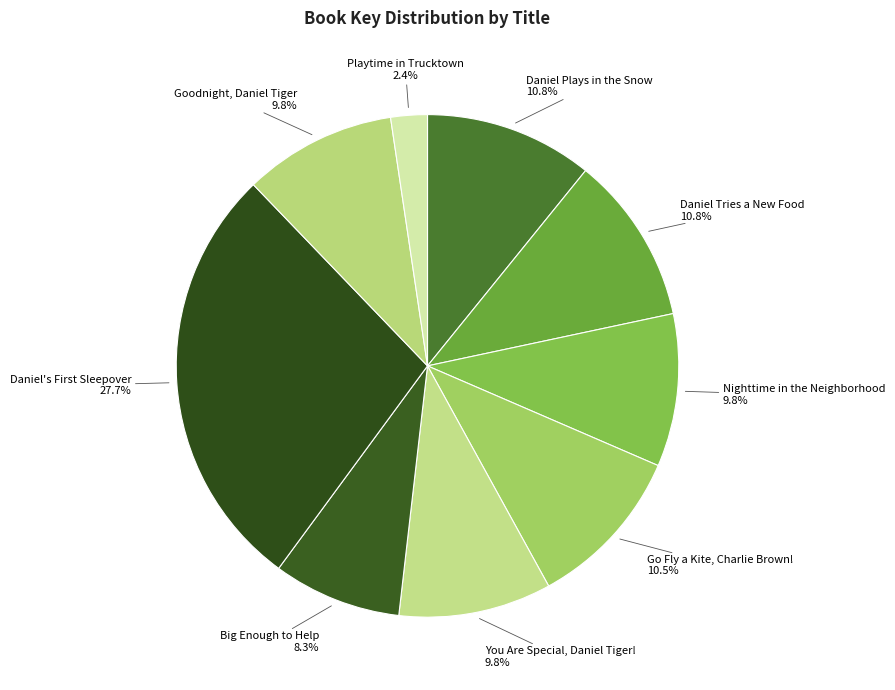

Between Goodnight, Daniel Tiger and Daniel Plays in the Snow, which is larger?

Daniel Plays in the Snow